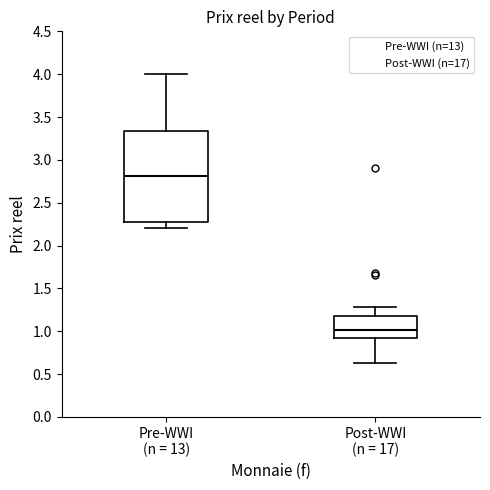

Reading left to right, transcribe this box plot: for each box, give where its median line is, the range the box spans, and where its two whiskers end, as read against the y-axis. The values are not printed on the chart, so give them approximately, as read against the axis.

Pre-WWI (n = 13): median 2.80, box 2.25 to 3.35, whiskers 2.20 to 4.00
Post-WWI (n = 17): median 1.00, box 0.90 to 1.20, whiskers 0.65 to 1.30